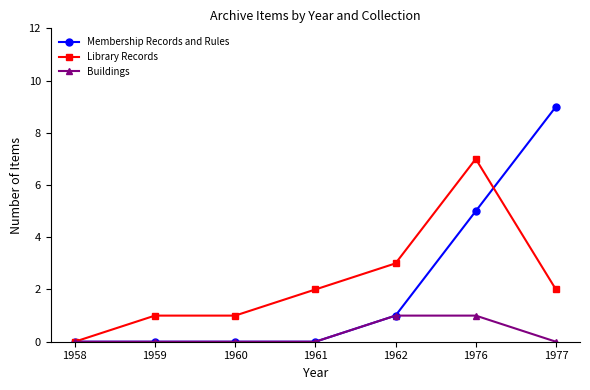

What are all the series names shown in the legend?

Membership Records and Rules, Library Records, Buildings